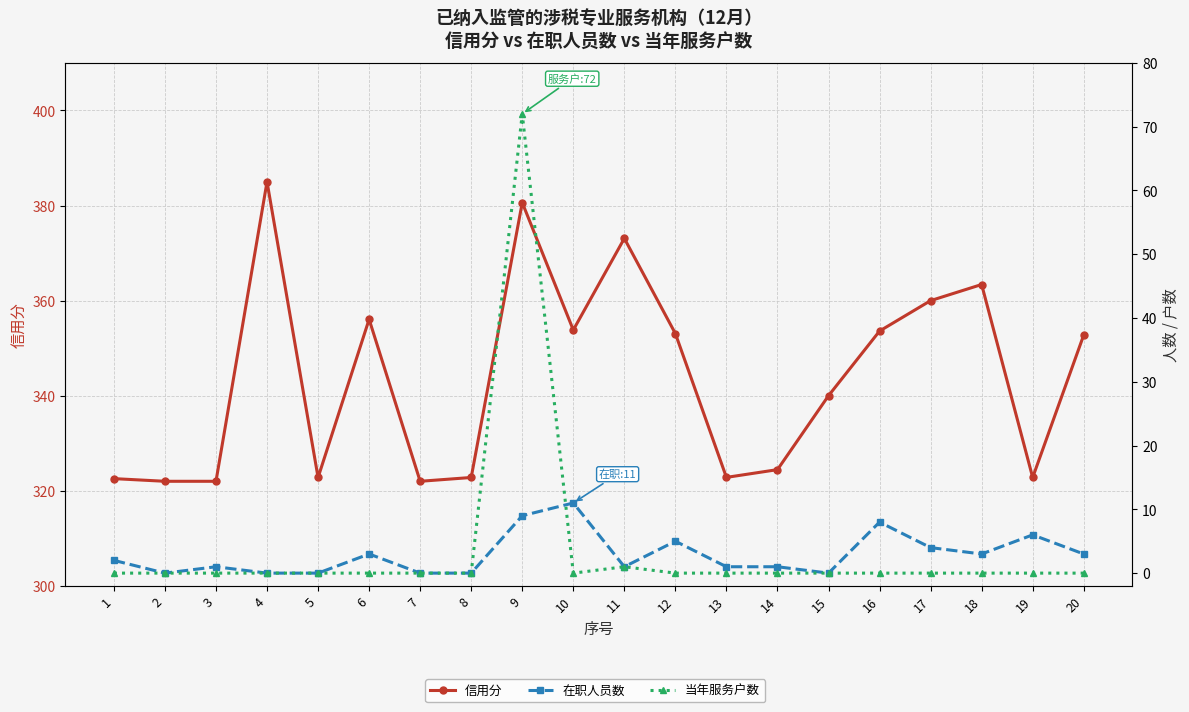

What are all the series names shown in the legend?

信用分, 在职人员数, 当年服务户数